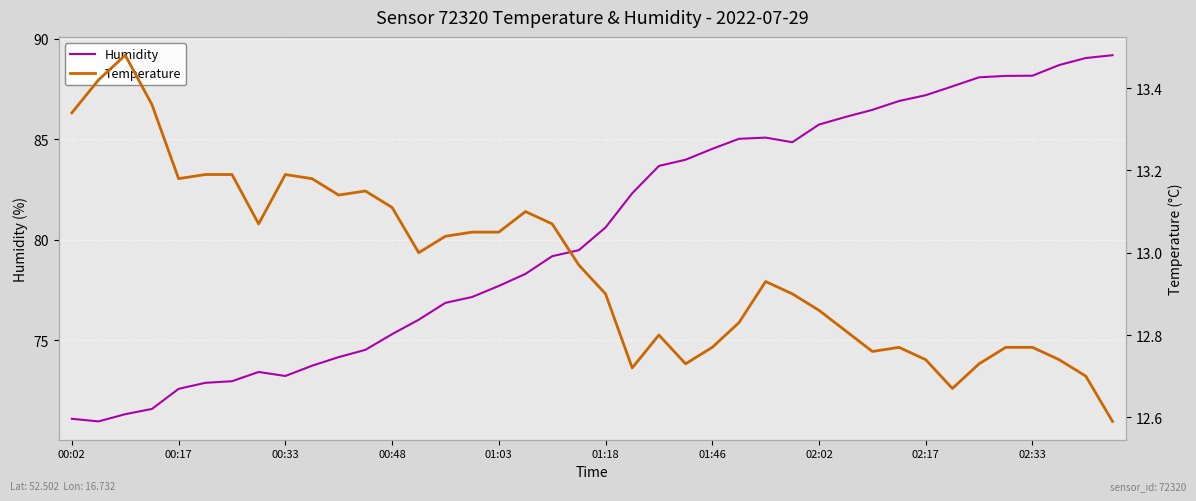

In Temperature, how many points are higher than both neighbors (excluding endpoints)?

7